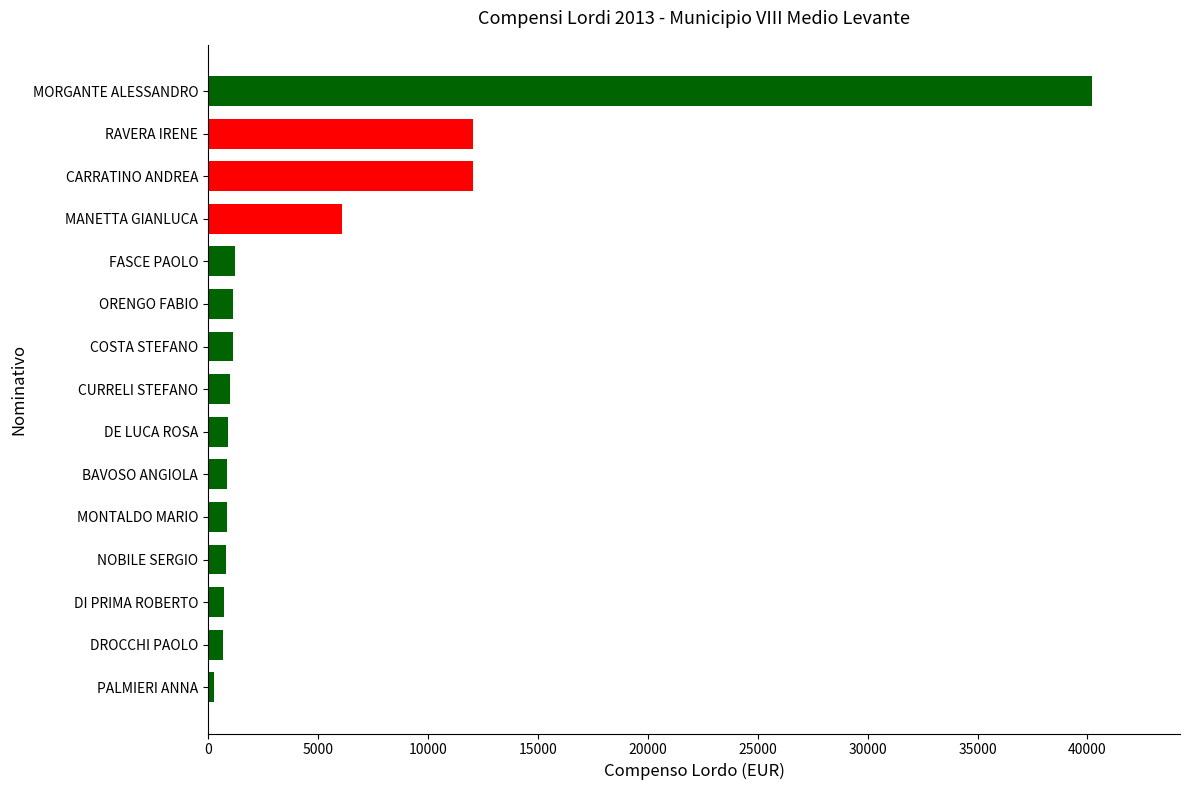

What is the average value?

5342.0